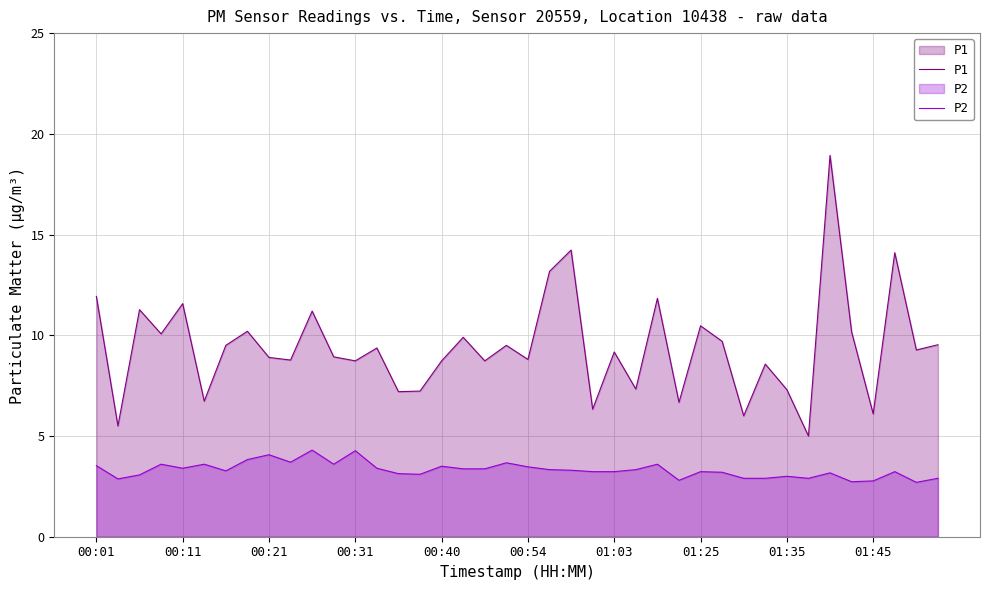

What is the greatest value displayed?

18.9